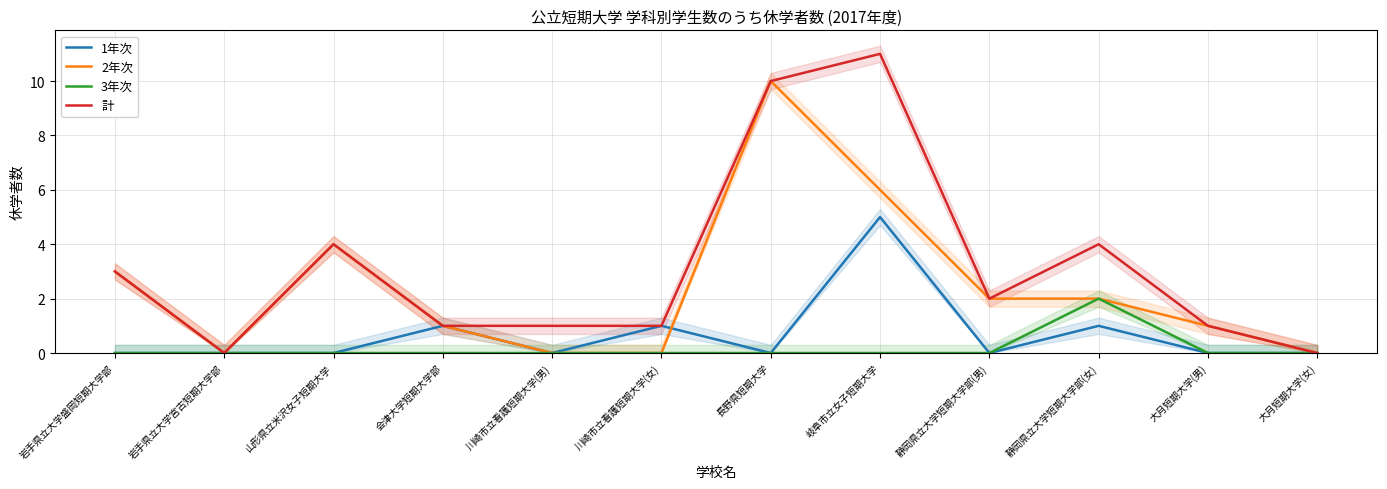

What is the difference between the highest and lowest values at 大月短期大学(男)?

1